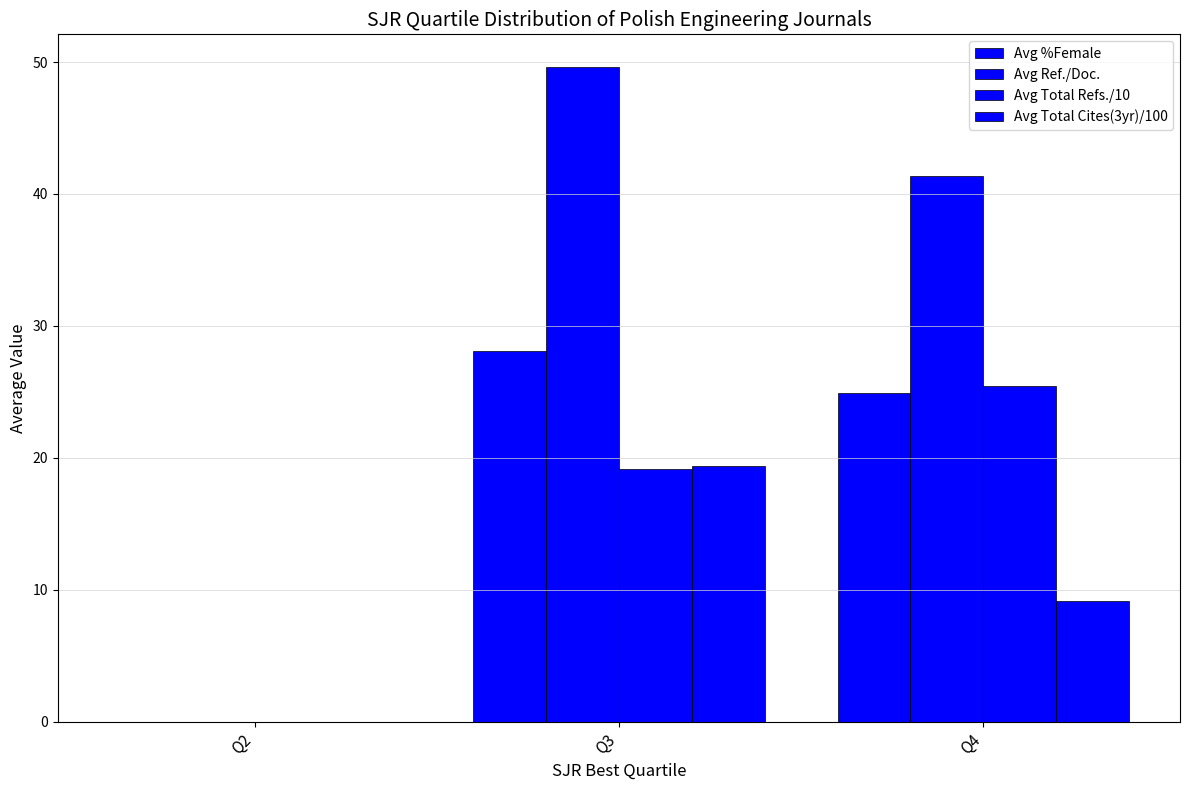

How many groups of bars are there?

3